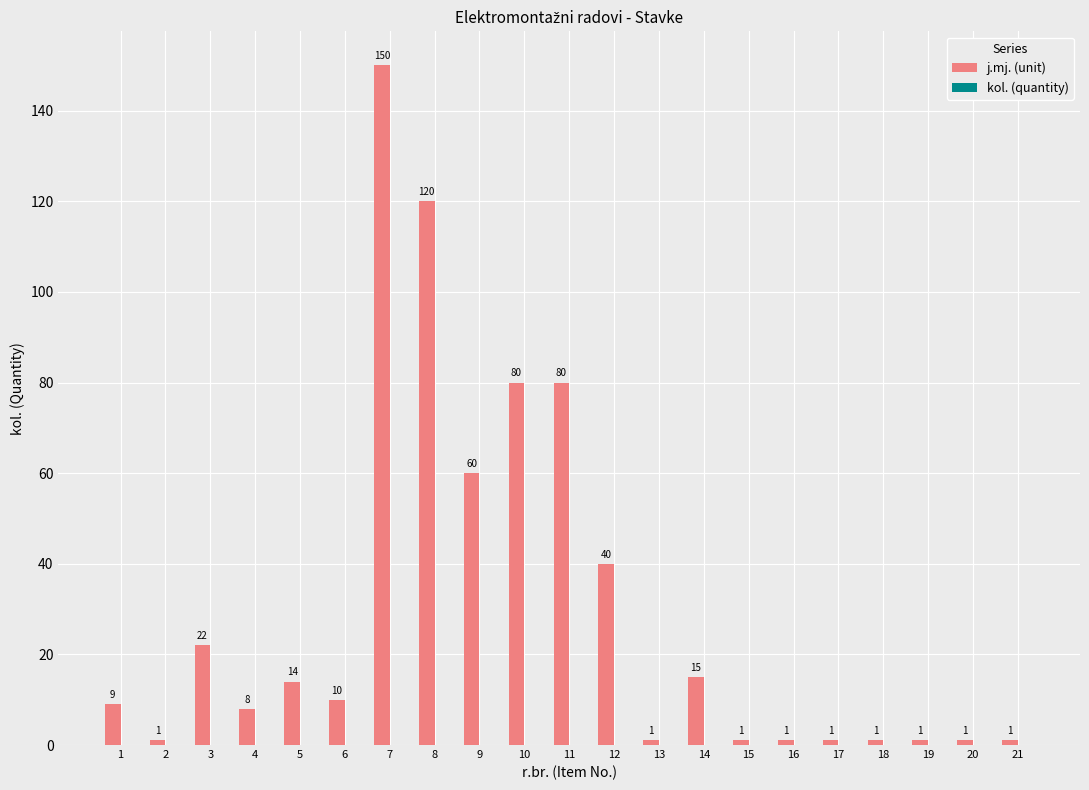

Reading left to right, transcribe all the data shown in this chart.

1=9	2=1	3=22	4=8	5=14	6=10	7=150	8=120	9=60	10=80	11=80	12=40	13=1	14=15	15=1	16=1	17=1	18=1	19=1	20=1	21=1